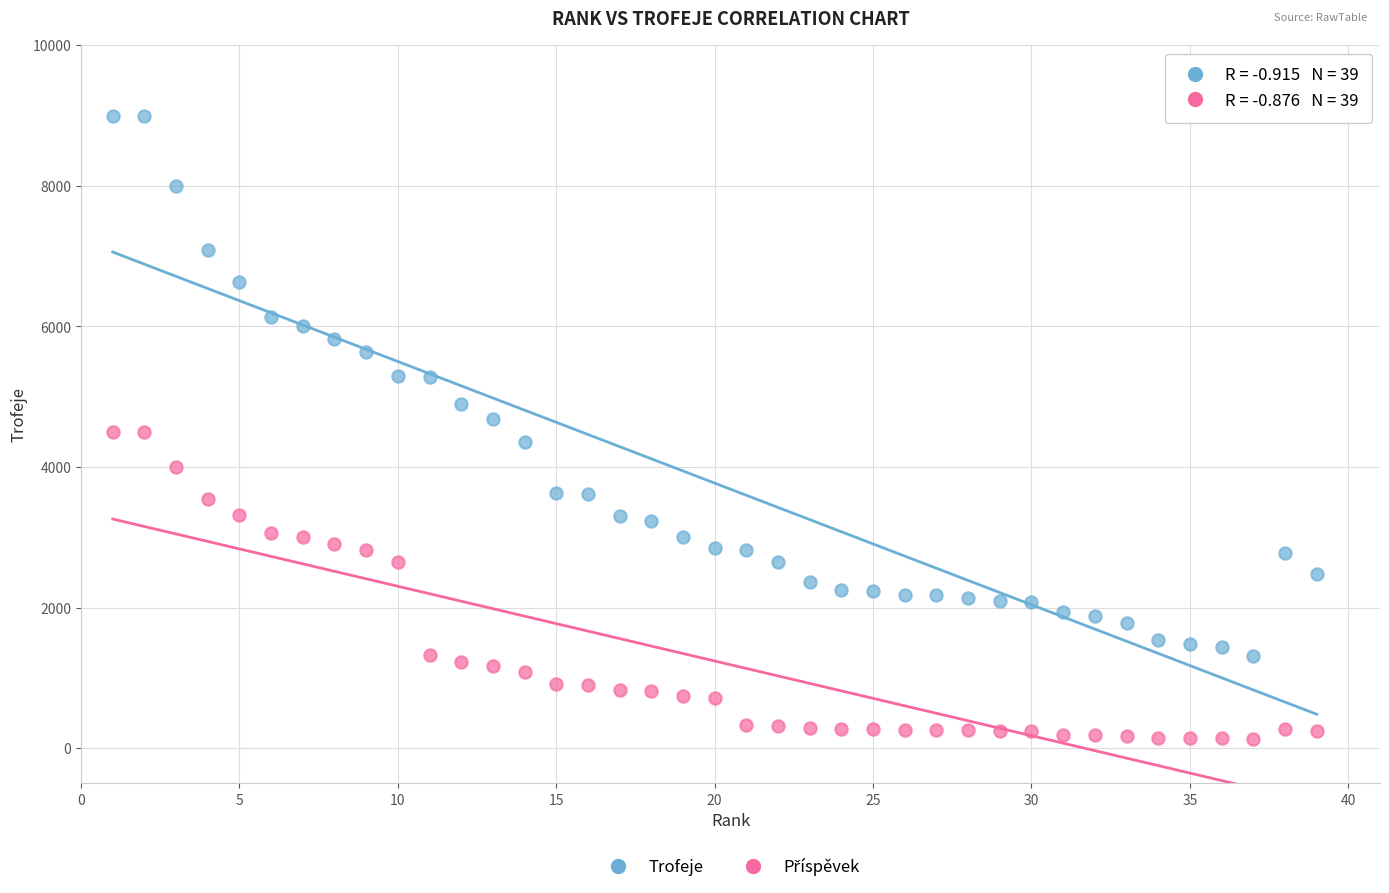

Which series reaches the maximum Y coordinate?

Trofeje